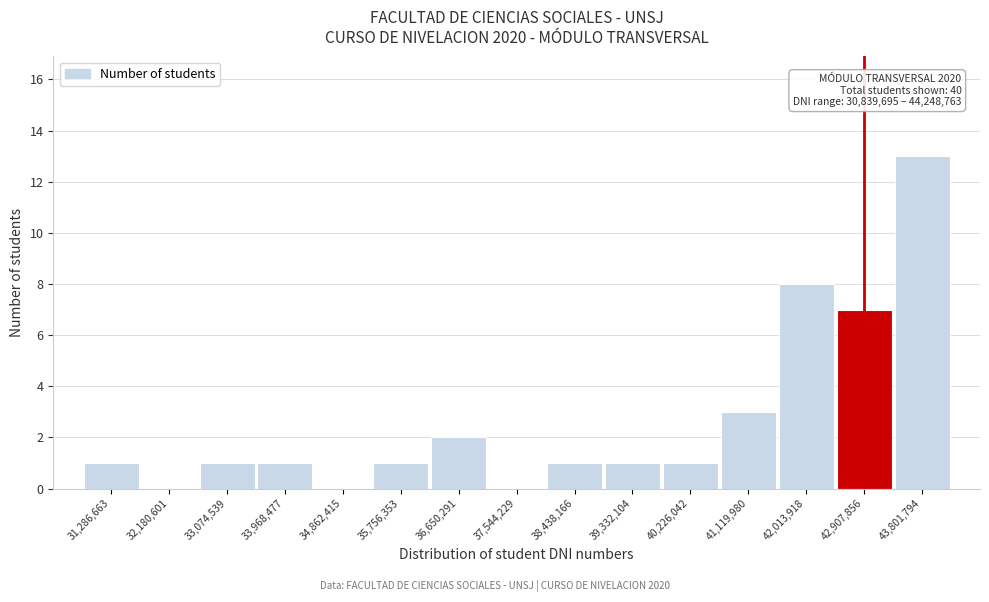

Which range on the x-axis has the tallest bar?

43400000 to 44200000